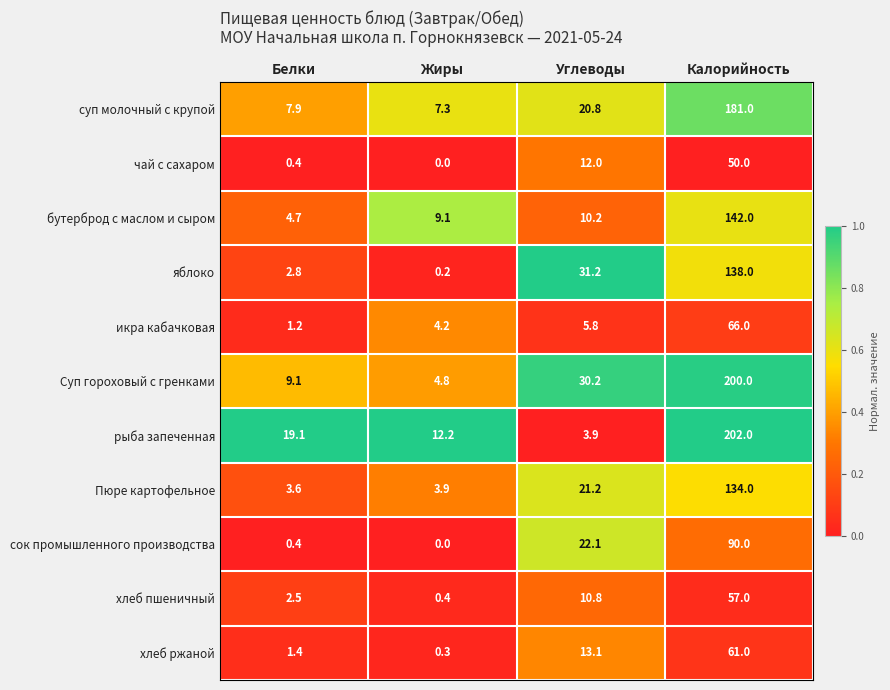

Rank the series by their maximum value, from highest to lowest.

рыба запеченная, Суп гороховый с гренками, суп молочный с крупой, бутерброд с маслом и сыром, яблоко, Пюре картофельное, сок промышленного производства, икра кабачковая, хлеб ржаной, хлеб пшеничный, чай с сахаром